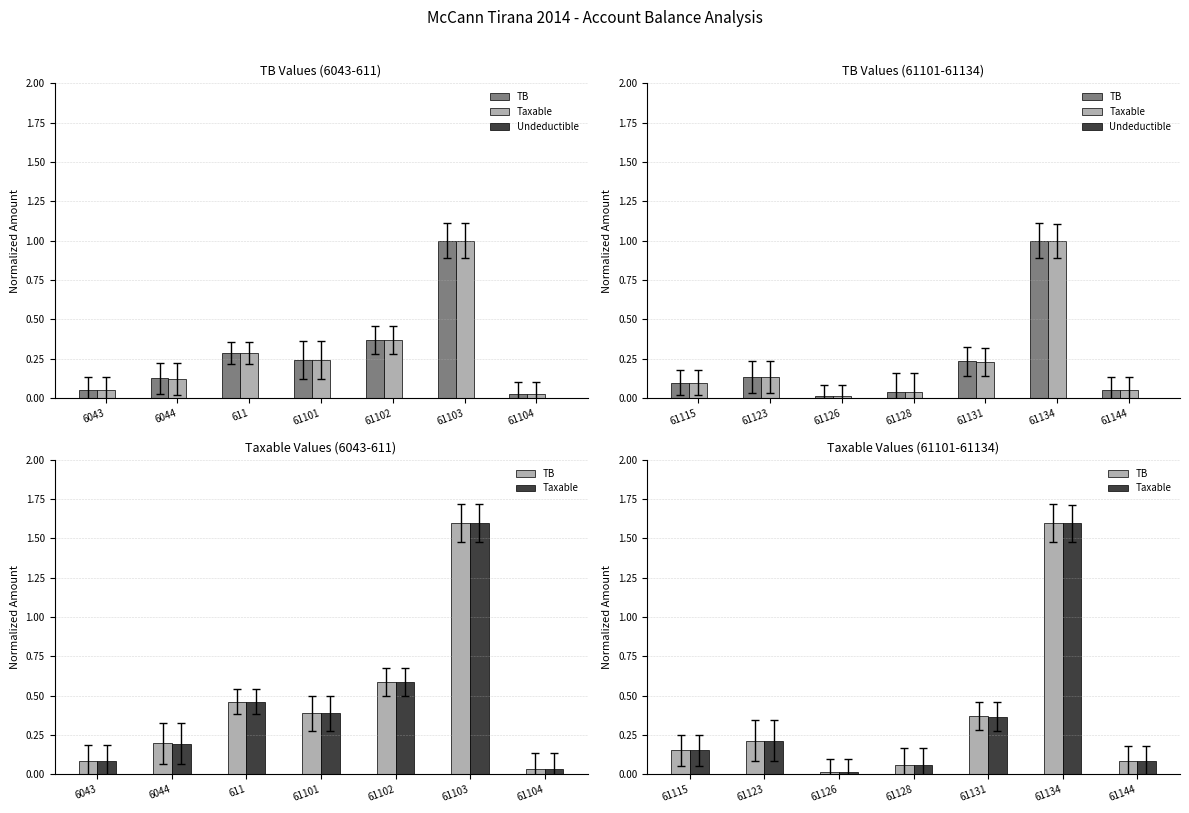

Is it true that Undeductible equals 0.0 at 61131?

True